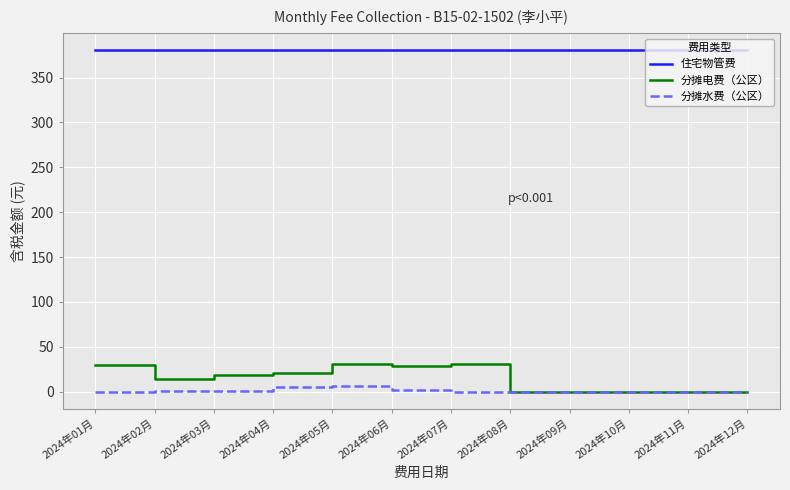

True or false: 分摊水费（公区） and 住宅物管费 cross at least once.

False